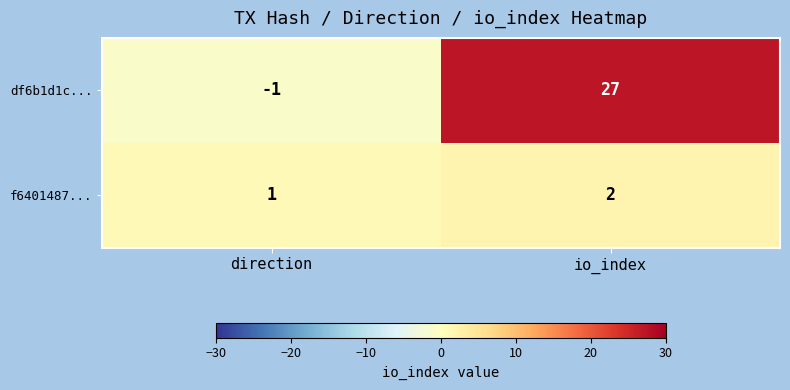

Reading left to right, transcribe all the data shown in this chart.

df6b1d1c...: direction=-1	io_index=27
f6401487...: direction=1	io_index=2